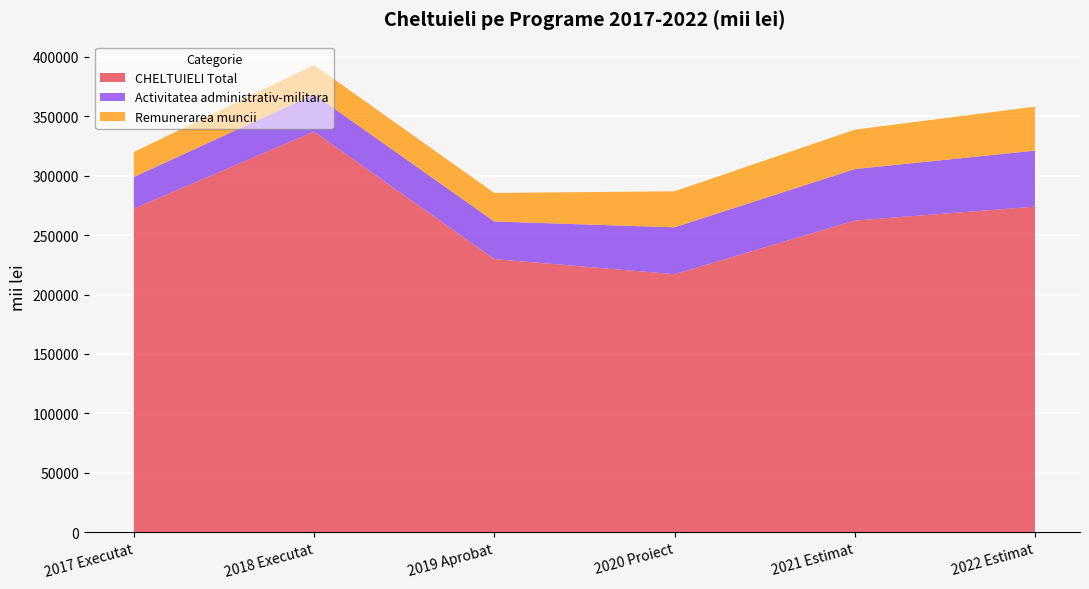

Reading left to right, list all the values displayed in this chart.

CHELTUIELI Total: 2017 Executat=272411.6	2018 Executat=337162.2	2019 Aprobat=229897.9	2020 Proiect=217133.1	2021 Estimat=262267.6	2022 Estimat=273995.7
Activitatea administrativ-militara: 2017 Executat=26537.5	2018 Executat=31334.5	2019 Aprobat=31618.1	2020 Proiect=39458.5	2021 Estimat=43320.2	2022 Estimat=47132.1
Remunerarea muncii: 2017 Executat=20974.3	2018 Executat=24666.8	2019 Aprobat=24004.0	2020 Proiect=30291.7	2021 Estimat=33153.4	2022 Estimat=36965.3